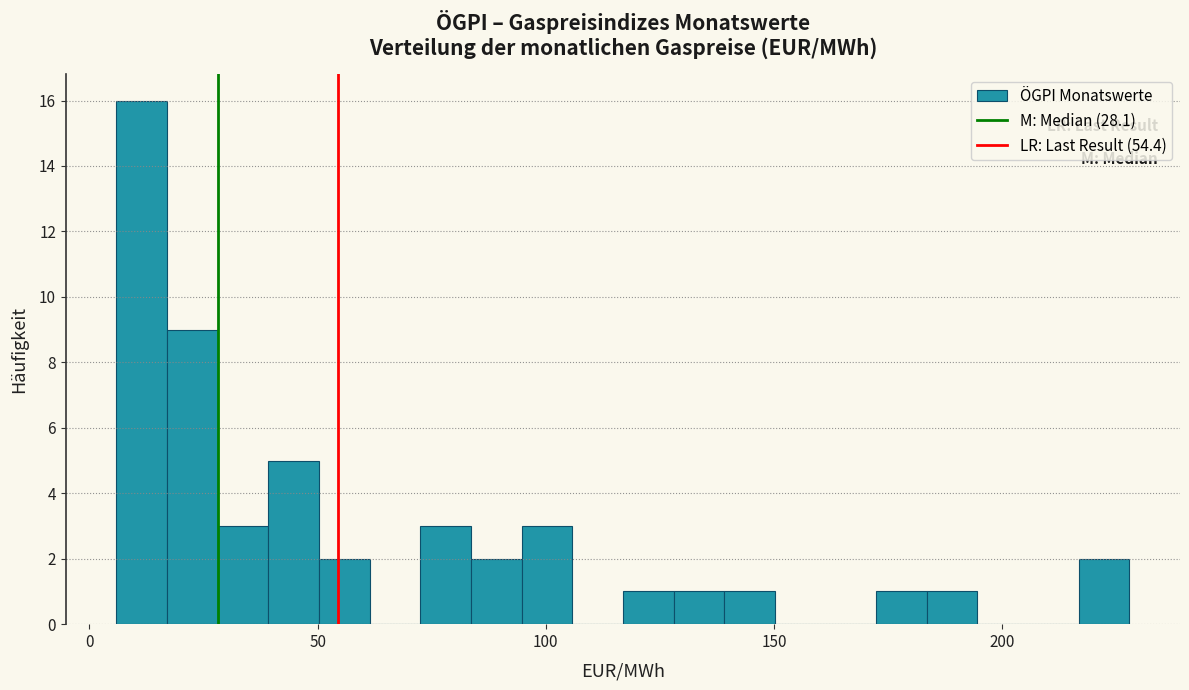

Around what value on the x-axis is the tallest bar? Give the approximate position of its centre, as read against the axis.

10